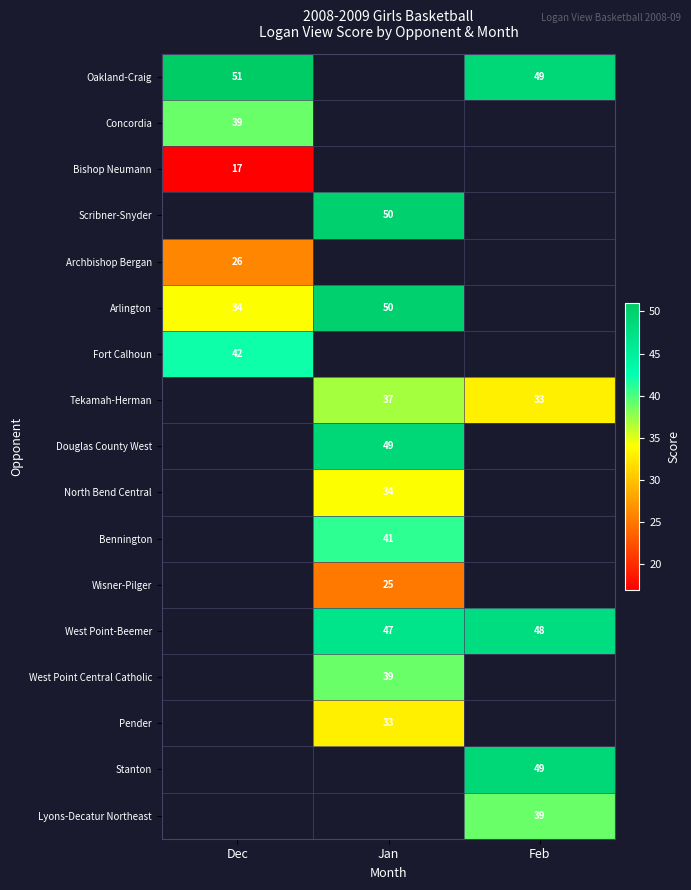

Between Jan and Dec, which is larger?

Dec